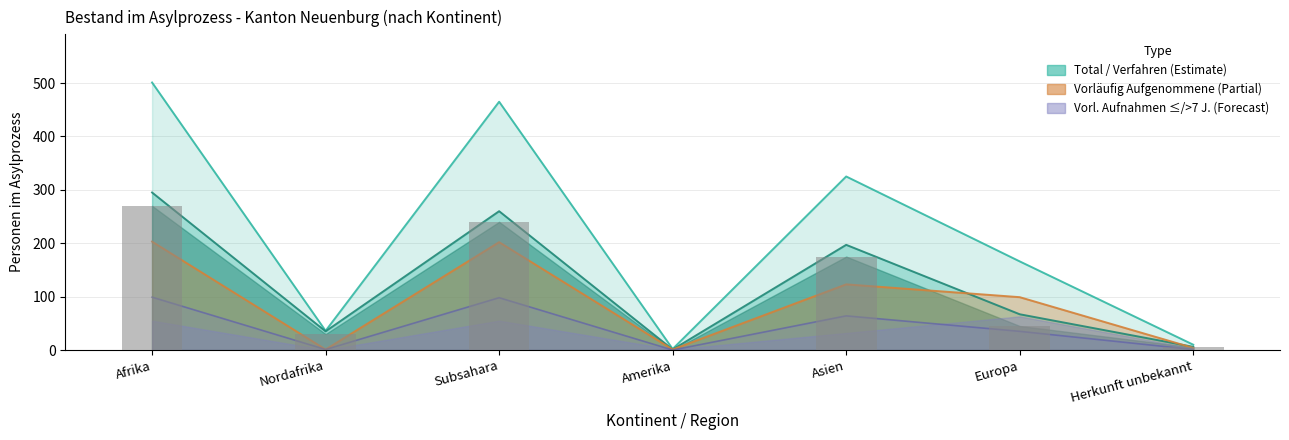

True or false: Vorl Aufnahmen le7 has a value of 1 at Nordafrika.

True